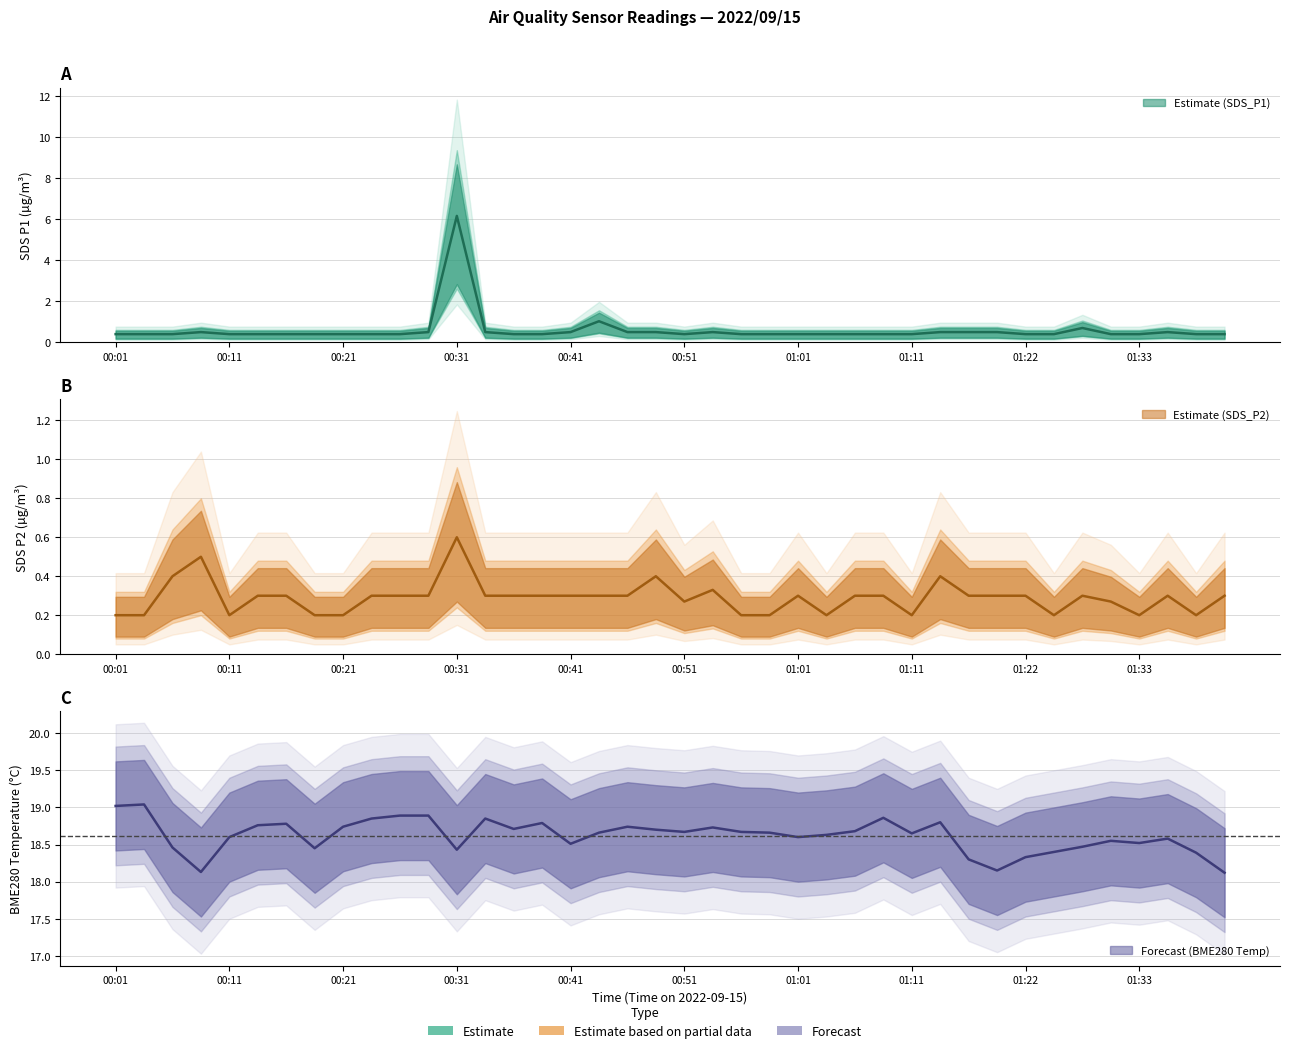

Rank the series at 00:36 from lowest to highest value.

SDS_P2, SDS_P1, BME280_temperature